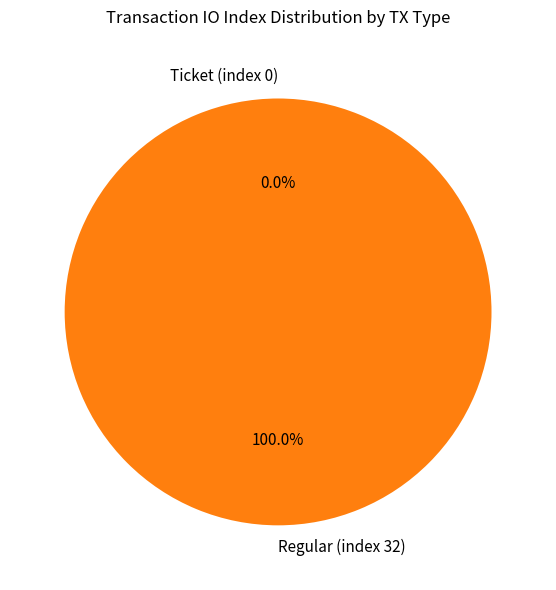

The Ticket (index 0) slice represents 1% of the pie. True or false?

False